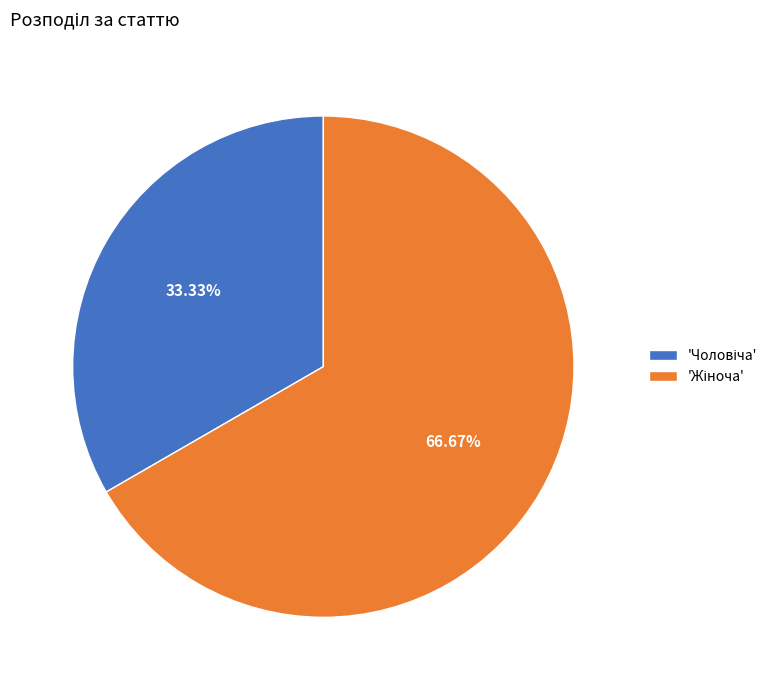

Does any single category account for the majority?

Yes